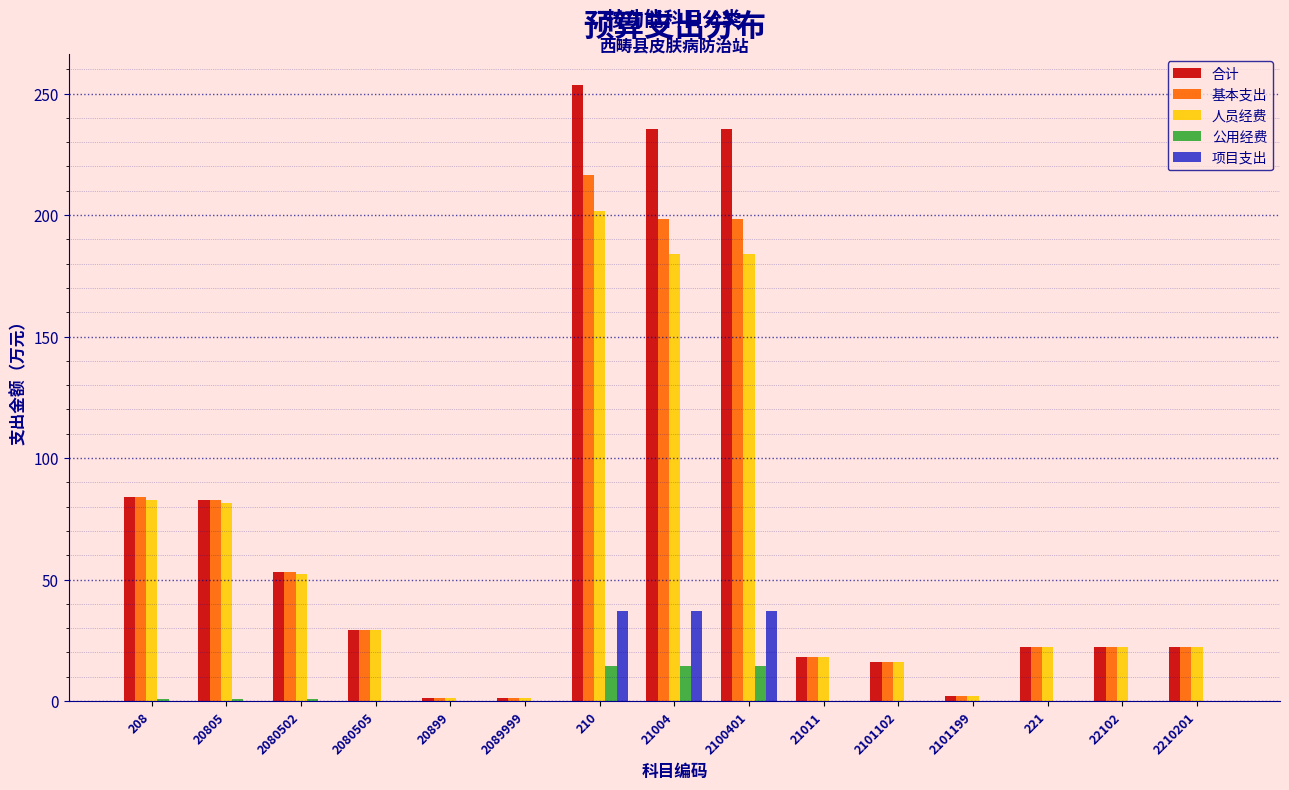

The 公用经费 series shows -9.3 at 2101102. True or false?

False